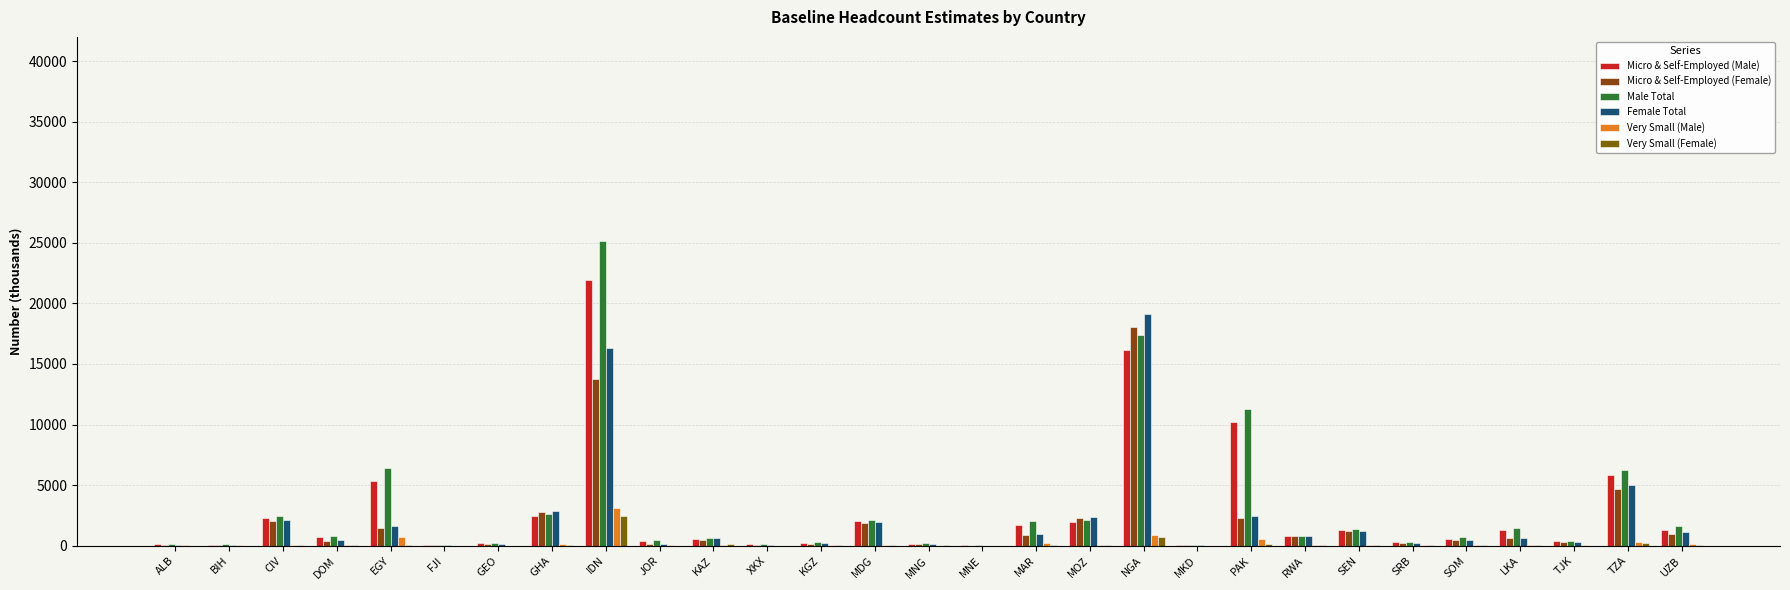

At which label does Micro & Self-Employed (Male) reach its minimum?

MNE